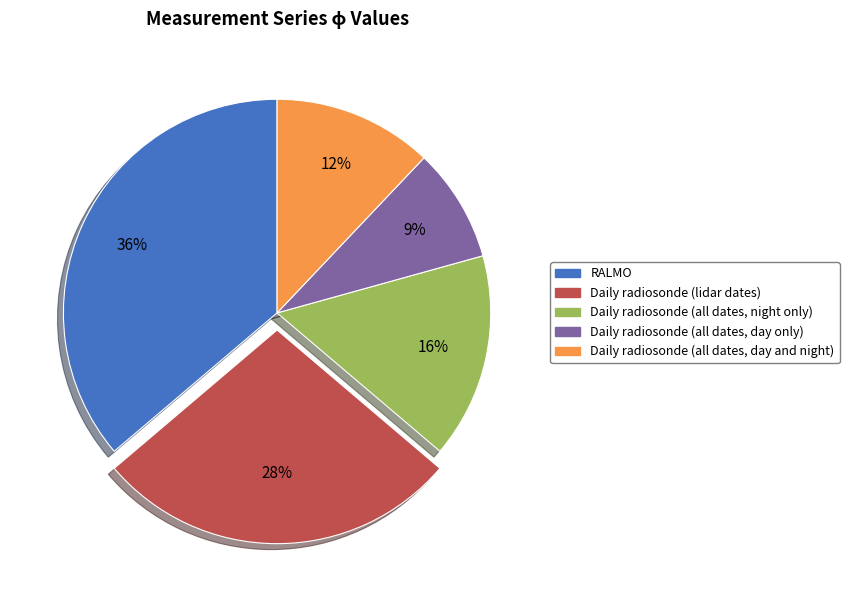

Combined, do Daily radiosonde (lidar dates) and Daily radiosonde (all dates, night only) account for over 50%?

No